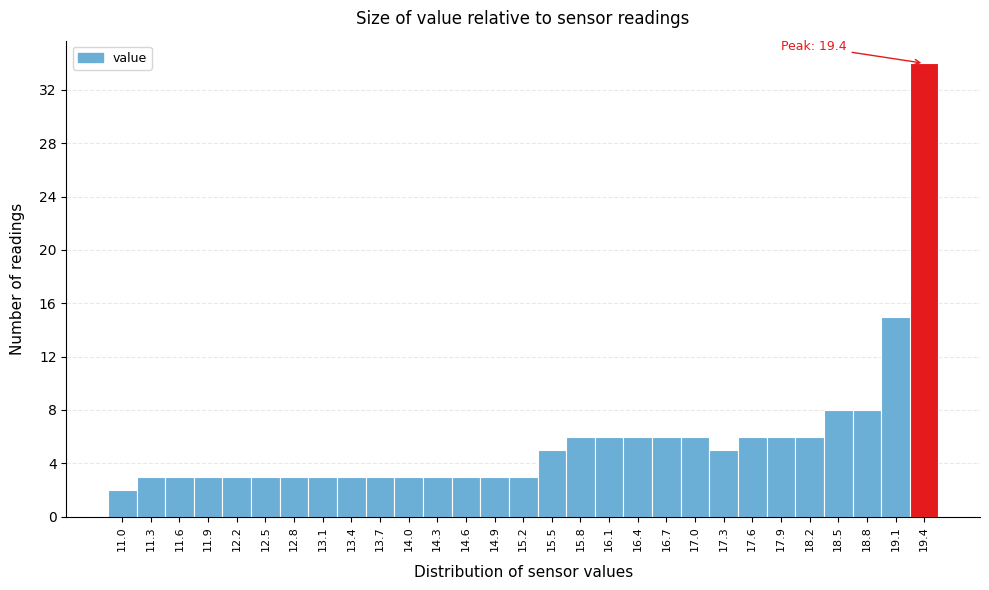

Over which range of the x-axis is the bar tallest?

19.25 to 19.55